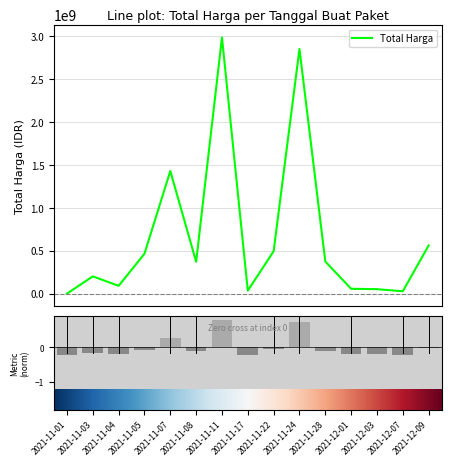

What is the difference between the values at 2021-11-22 and 2021-11-11?

2485963240